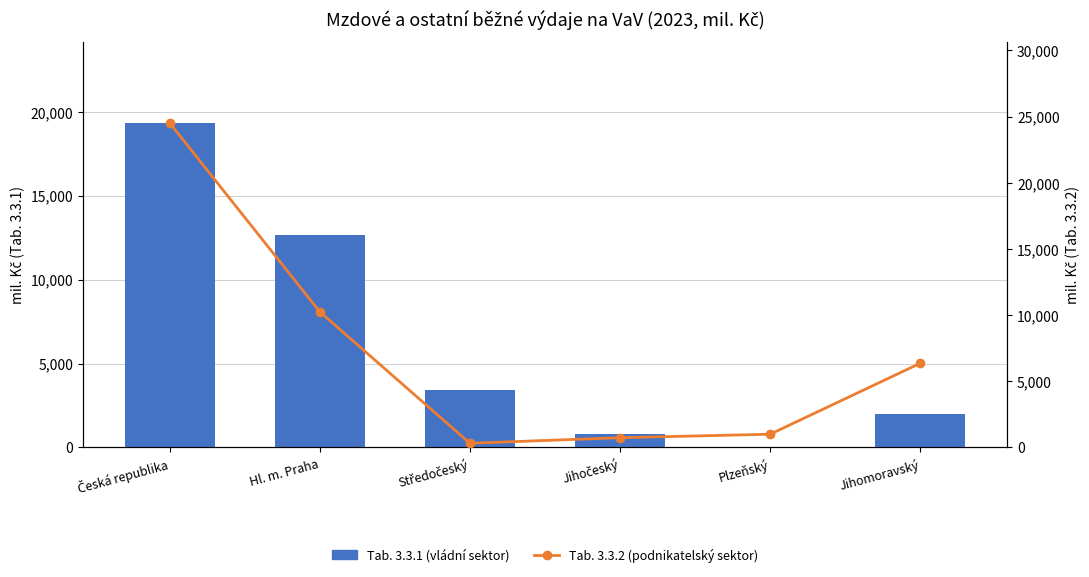

Between Česká republika and Plzeňský, which is larger?

Česká republika